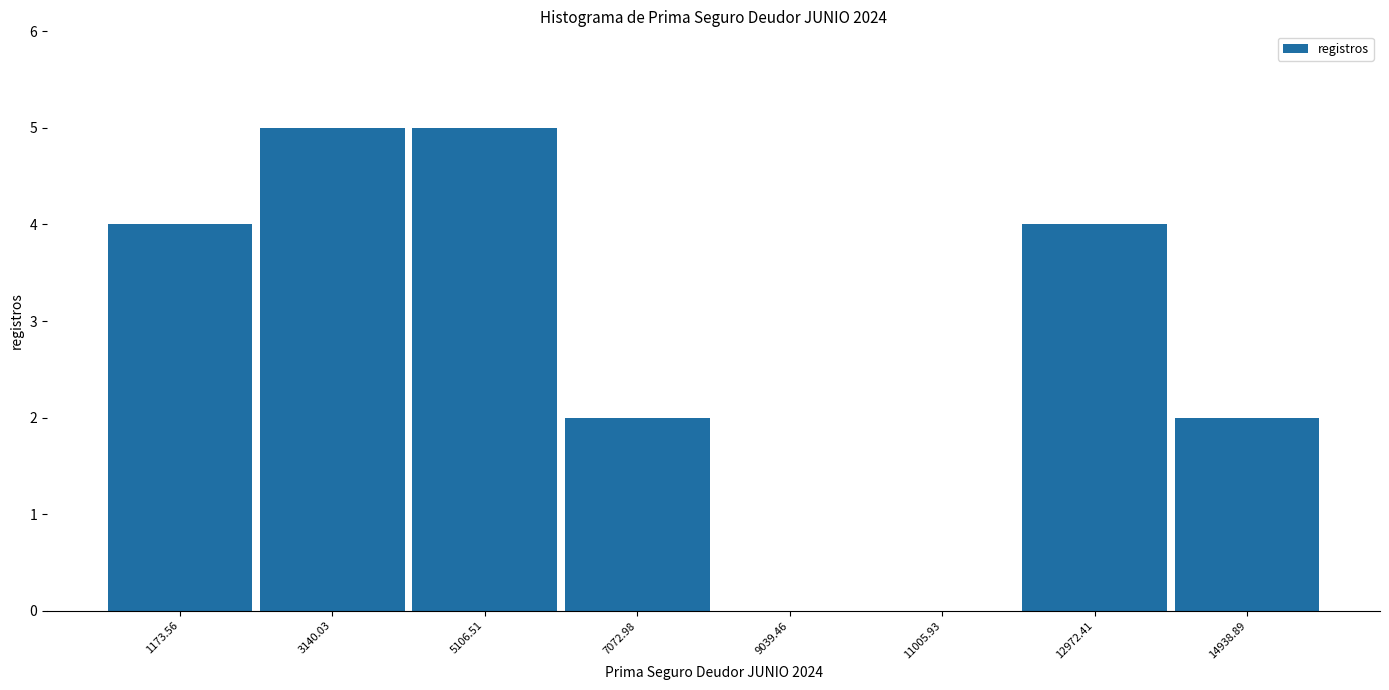

Reading left to right, transcribe this chart: for each bar, give the range it covers on the x-axis and its height. Neither the bar edges nor the heights are printed on the chart, so give them approximately, as read against the axes.

200 to 2200: 4
2200 to 4200: 5
4200 to 6000: 5
6000 to 8000: 2
8000 to 10000: 0
10000 to 12000: 0
12000 to 14000: 4
14000 to 16000: 2